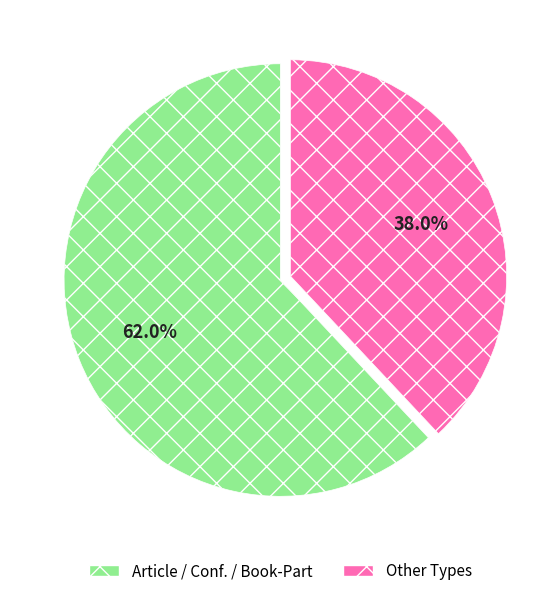

Does any single category account for the majority?

Yes